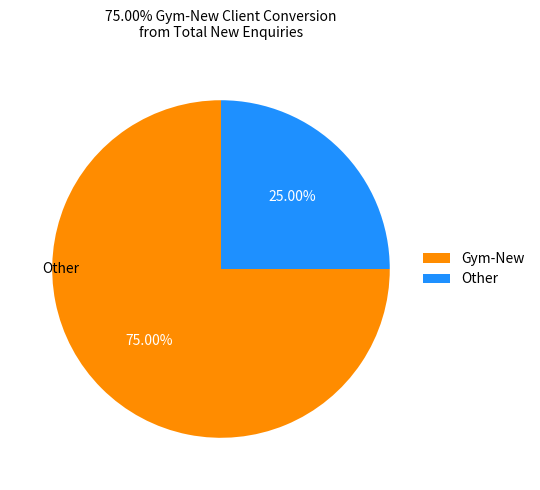

Which slice represents more than half of the pie?

Gym-New